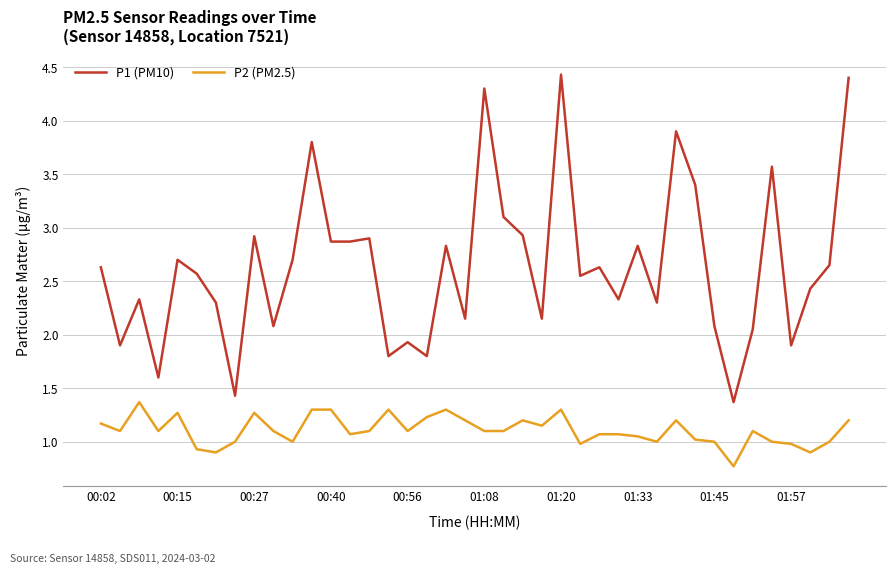

What is the difference between the maximum and minimum values in the P2 (PM2.5) series?

0.6